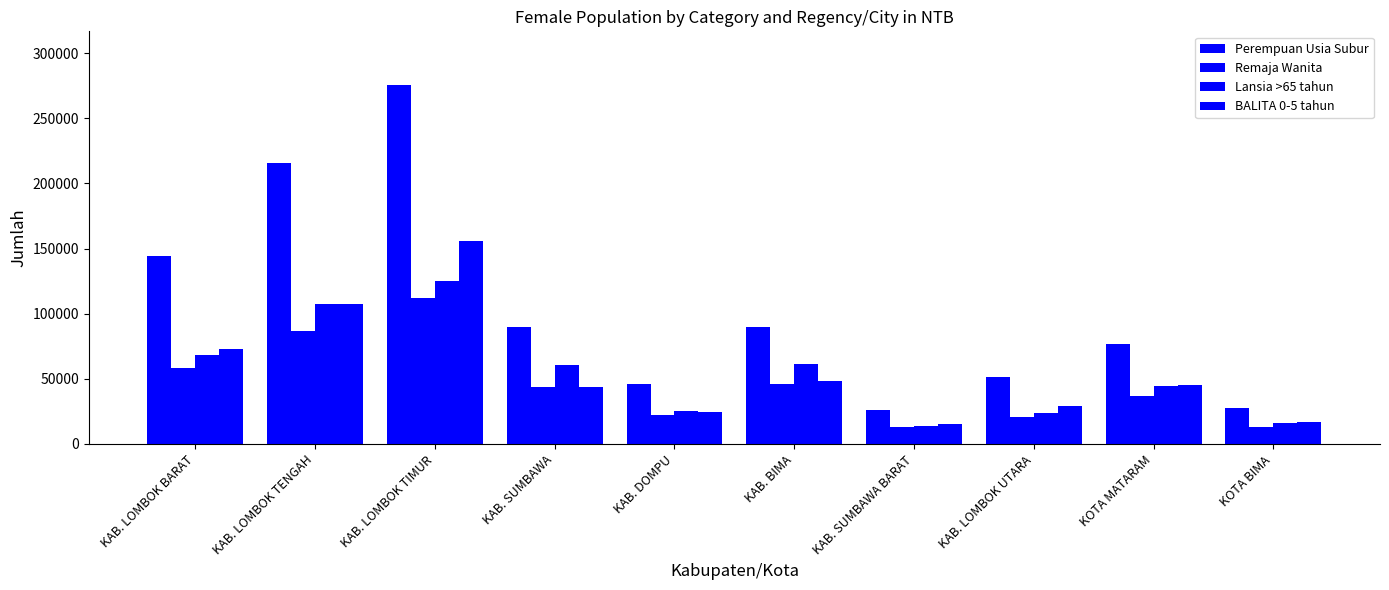

Which category has the lowest value in the Lansia >65 tahun series?

KAB. SUMBAWA BARAT